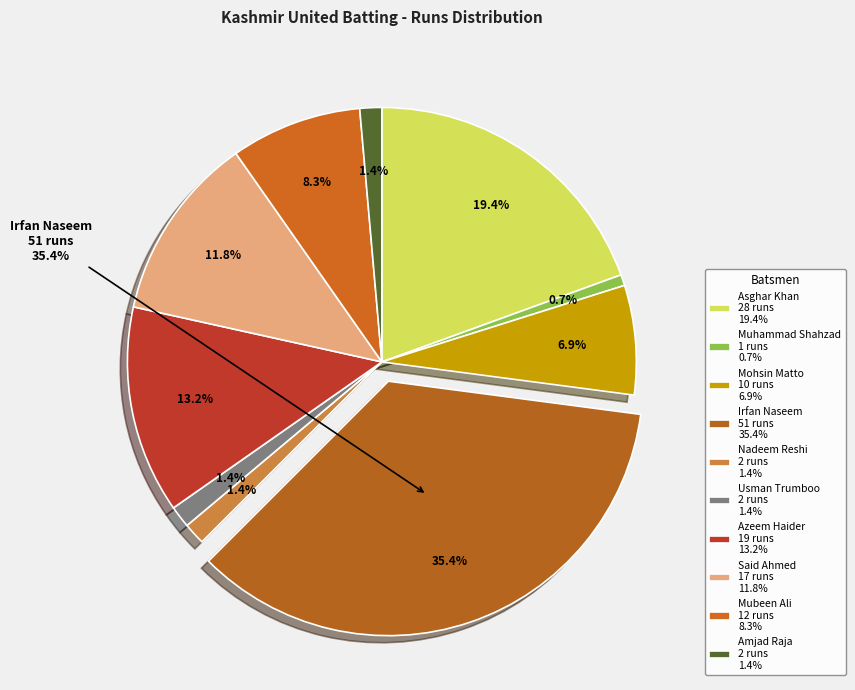

What portion of the pie excludes Said Ahmed?

88.2%